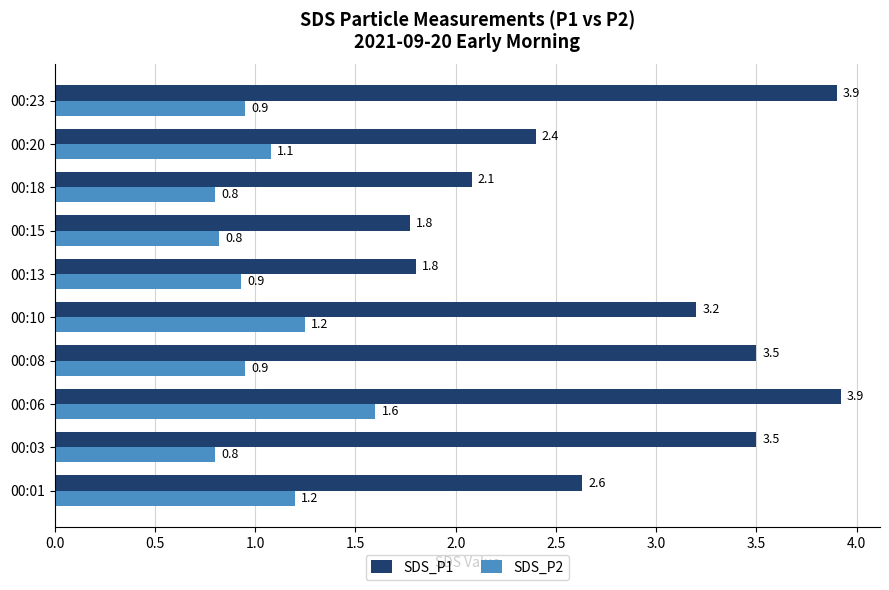

What is the total value across all series at 00:13?

2.7